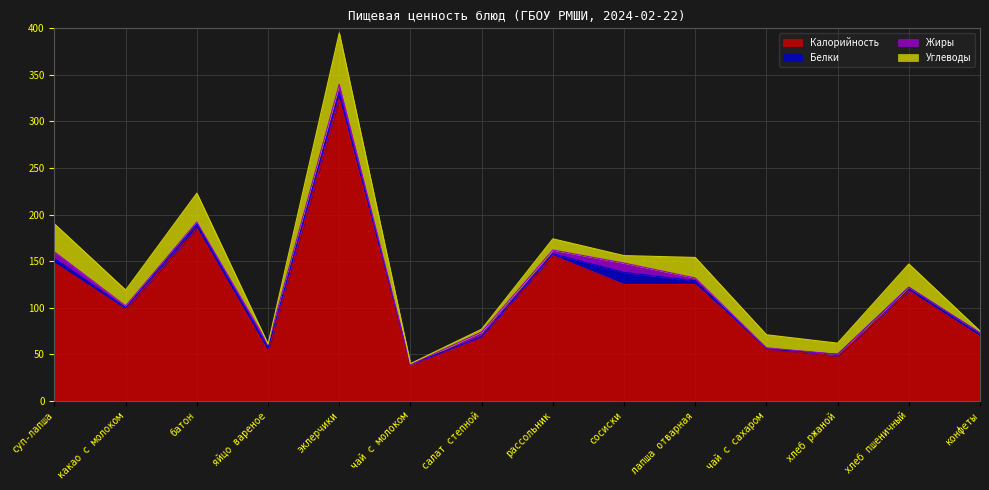

True or false: Углеводы has a value of 48 at батон.

False